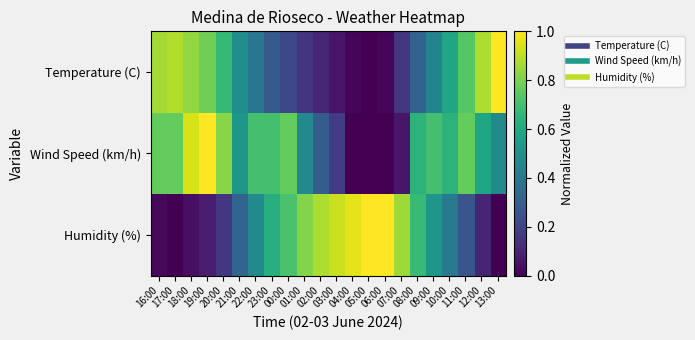

How many categories are shown in the chart?

22